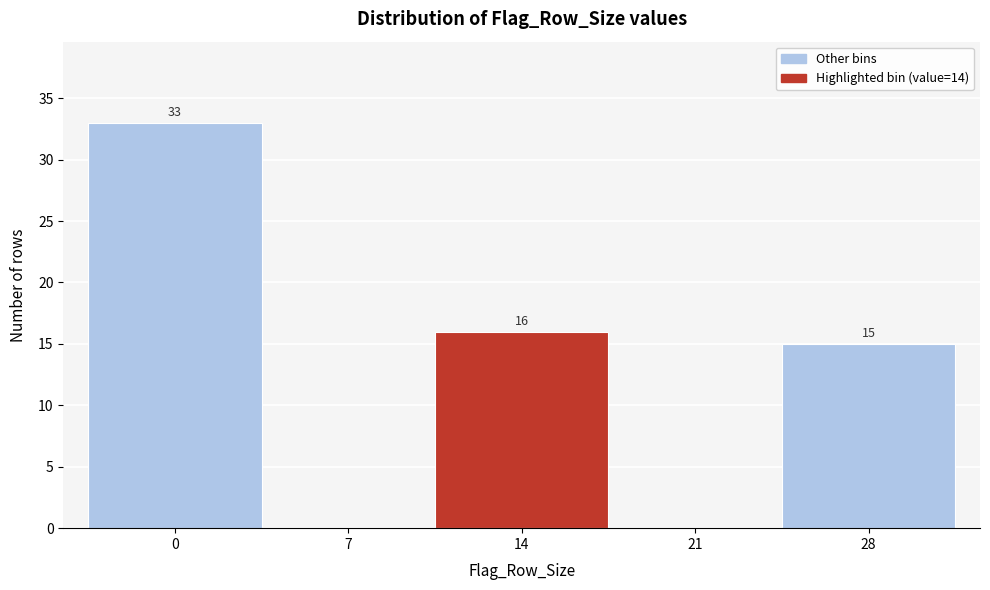

Reading left to right, extract all data points from this chart.

0=33	7=0	14=16	21=0	28=15